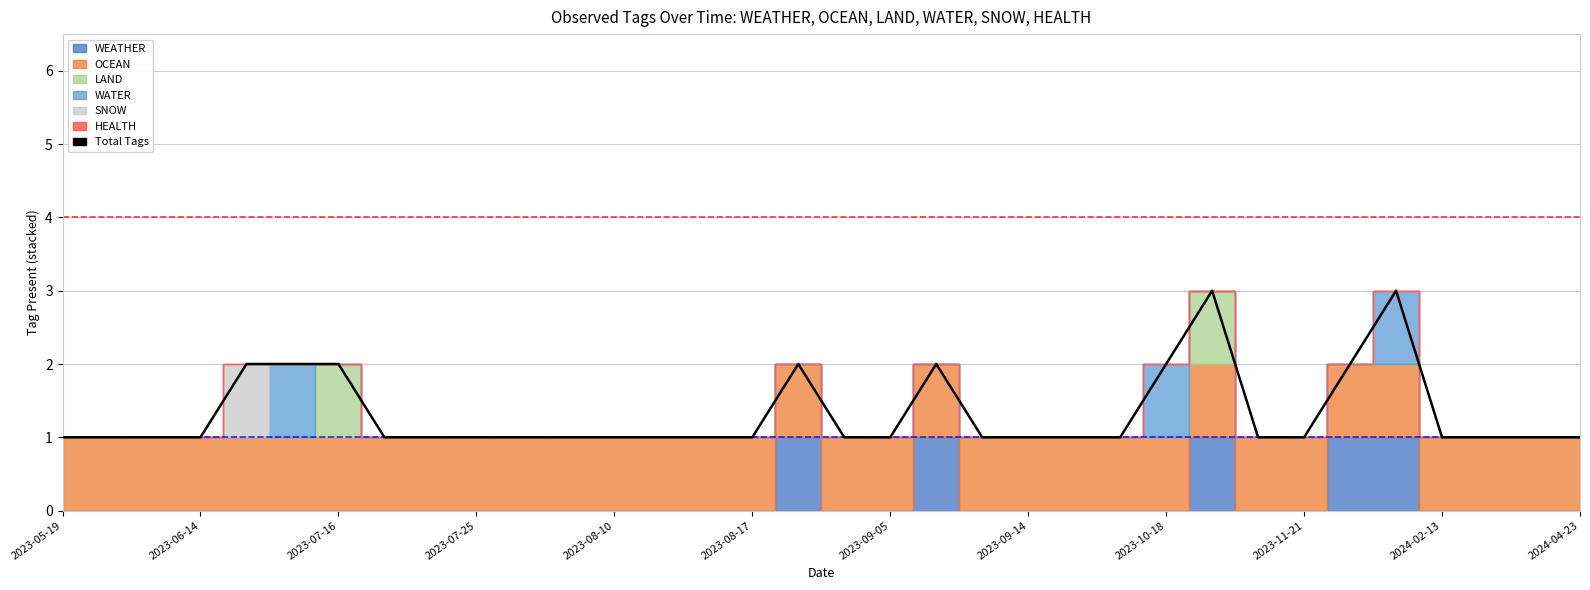

How many interior local peaks (higher than both neighbors) does the data have?

4